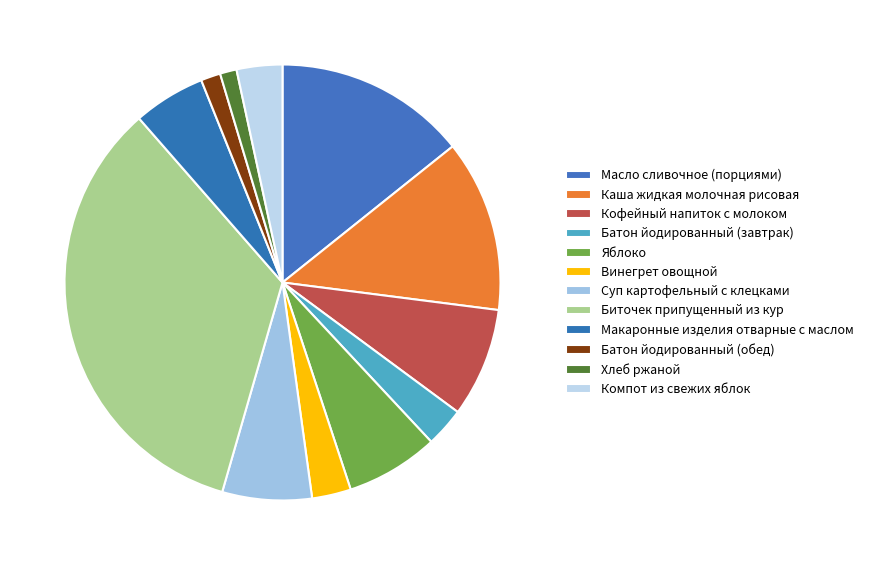

How many slices are in this pie chart?

12